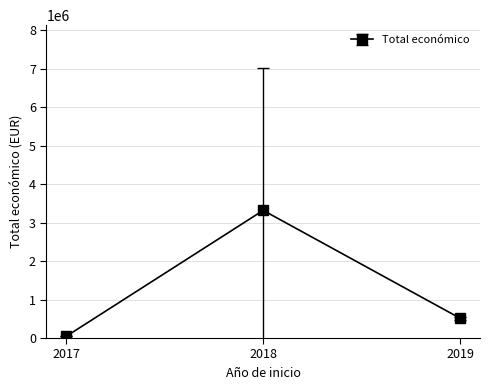

What is the minimum value shown in the chart?

42072.0